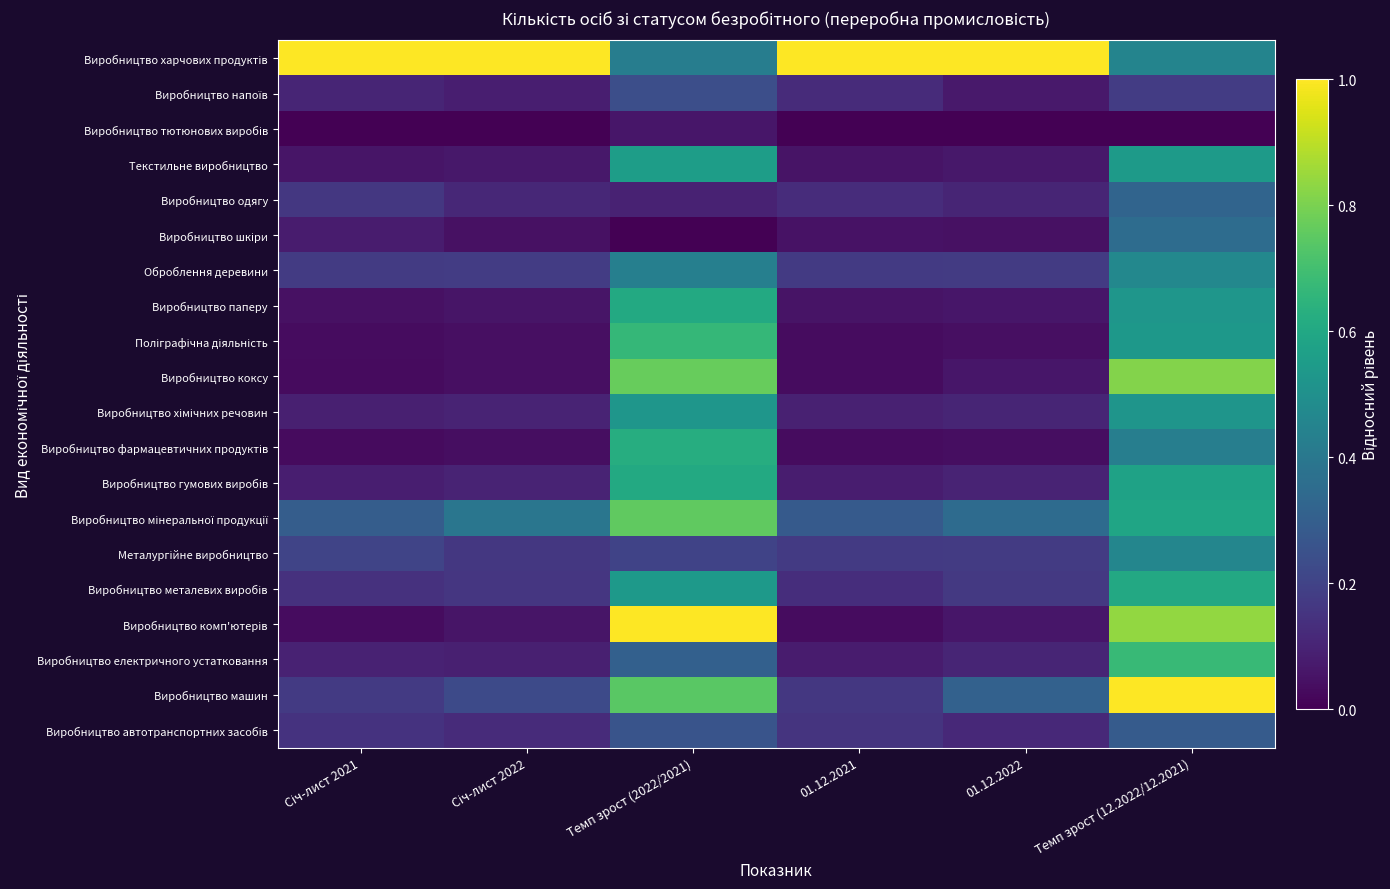

What is the difference between the highest and lowest values at Темп зрост (2022/2021)?

1.0